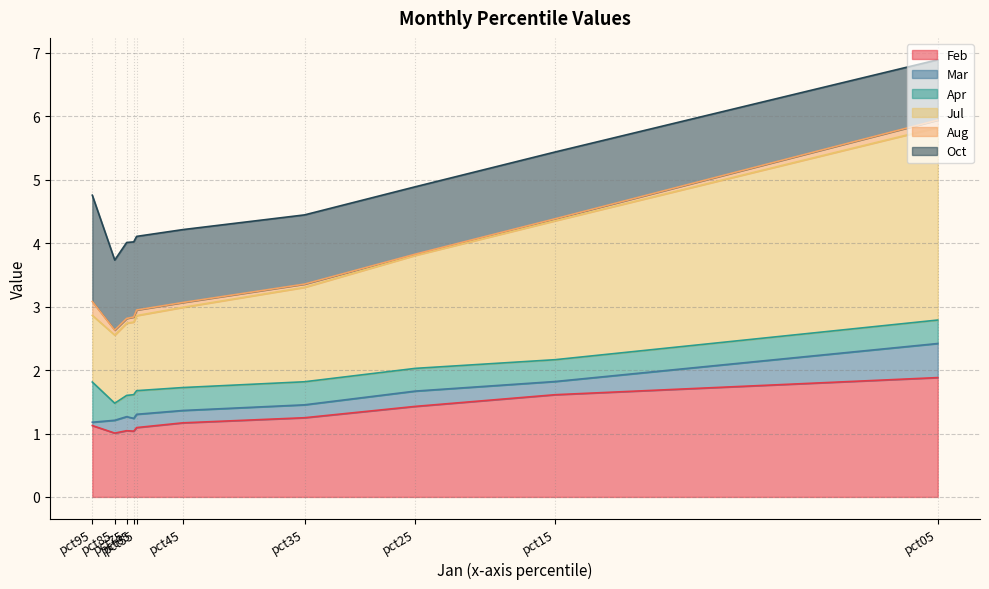

What is the difference between the maximum and second lowest values in the Jul series?

2.0